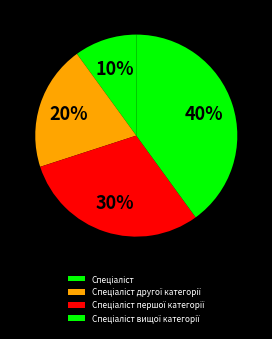

Count the number of slices in the pie.

4